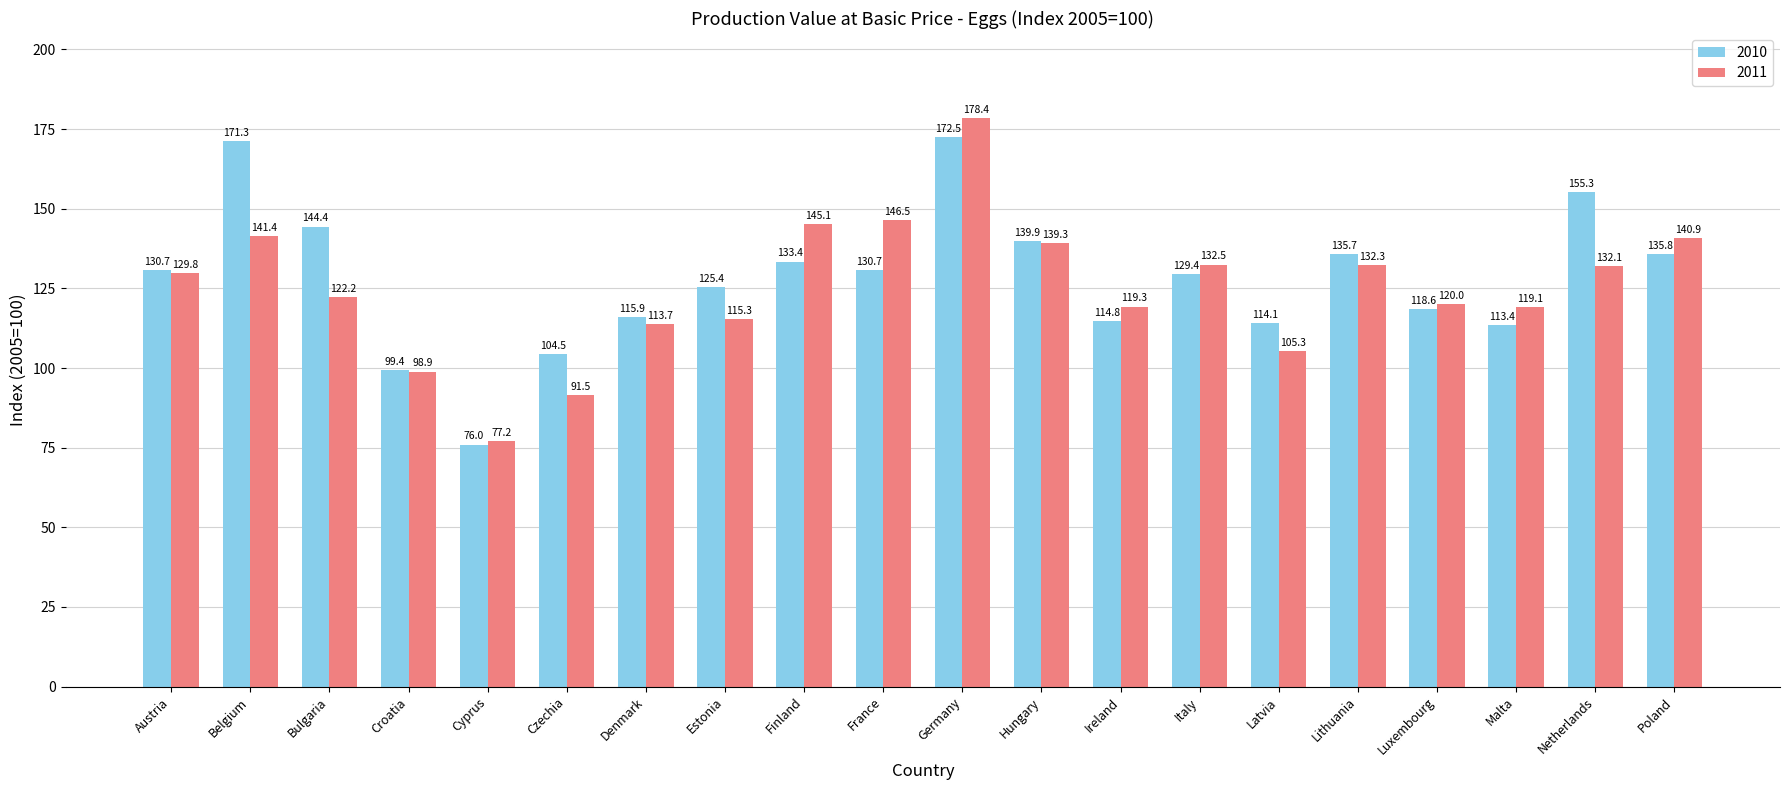

At which label does 2010 reach its peak?

Germany